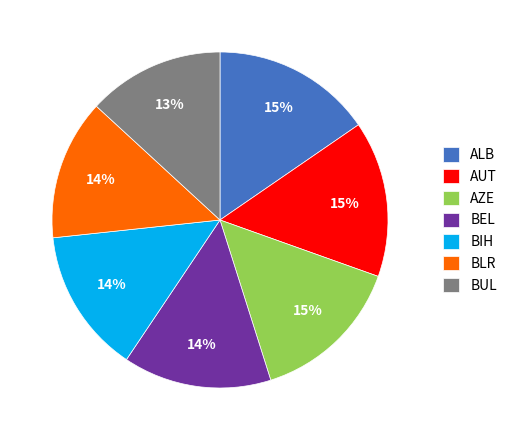

To the nearest percent, what is the average slice percentage?

14%